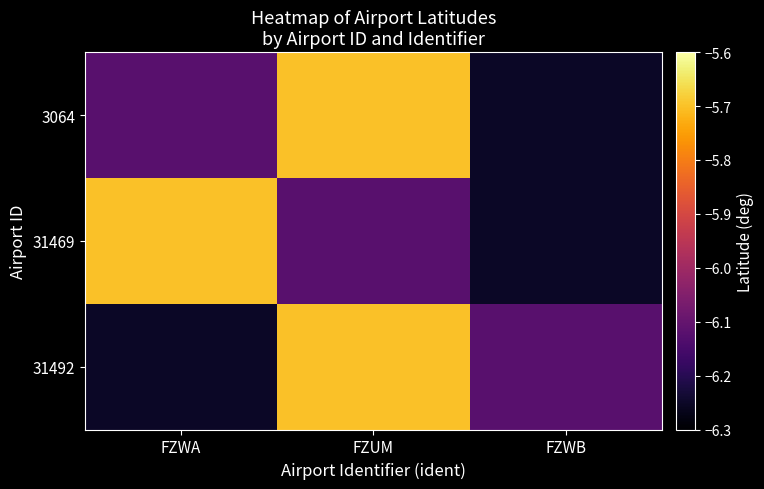

What is the greatest value displayed?

-5.7